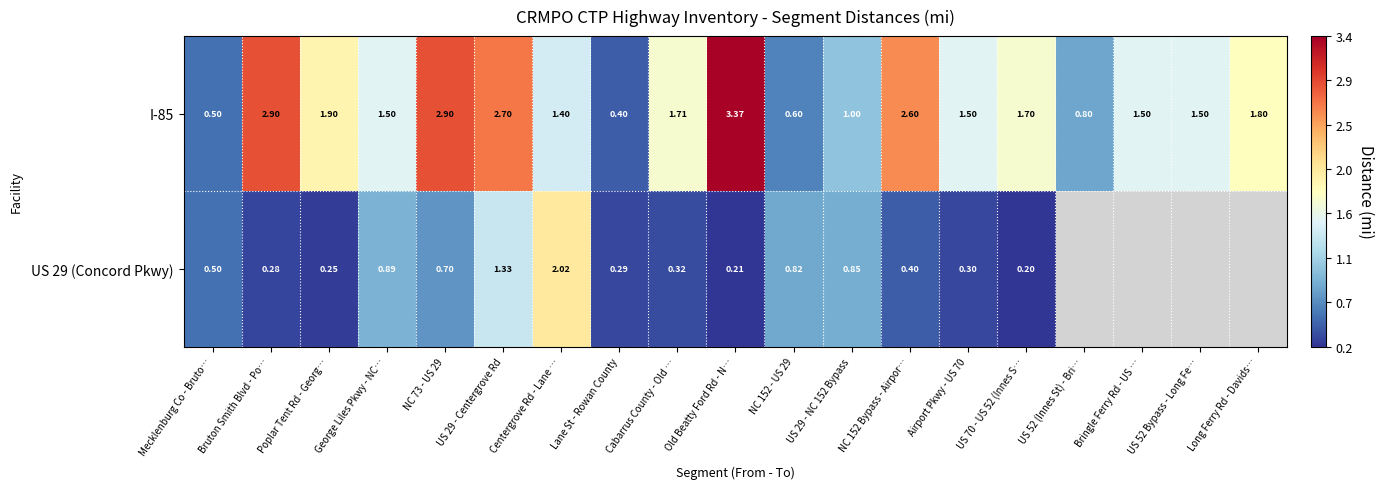

Is the value of I-85 at NC 152 Bypass - Airpor… greater than the value of US 29 (Concord Pkwy) at Mecklenburg Co - Bruto…?

Yes